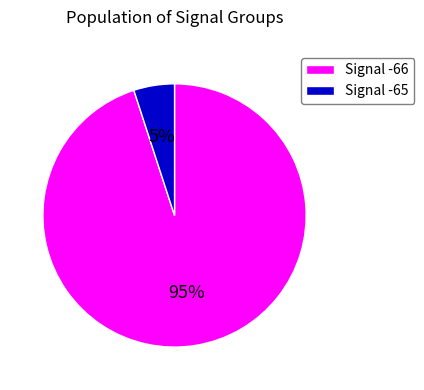

Between Signal -66 and Signal -65, which is larger?

Signal -66